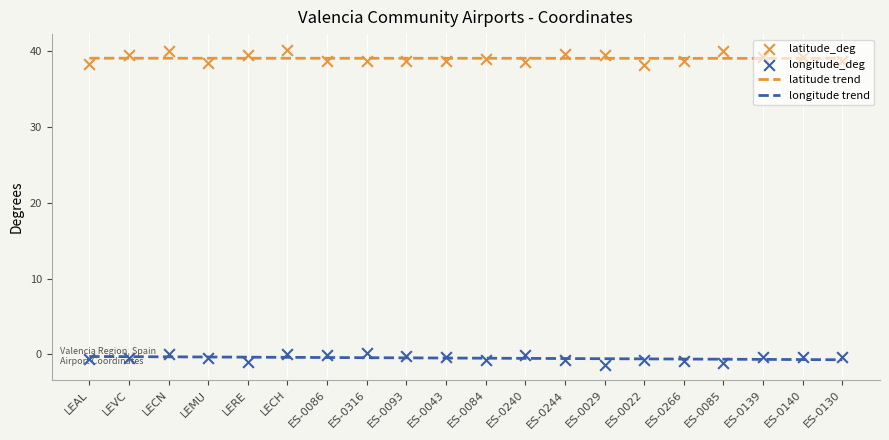

Which series reaches the minimum Y coordinate?

longitude_deg